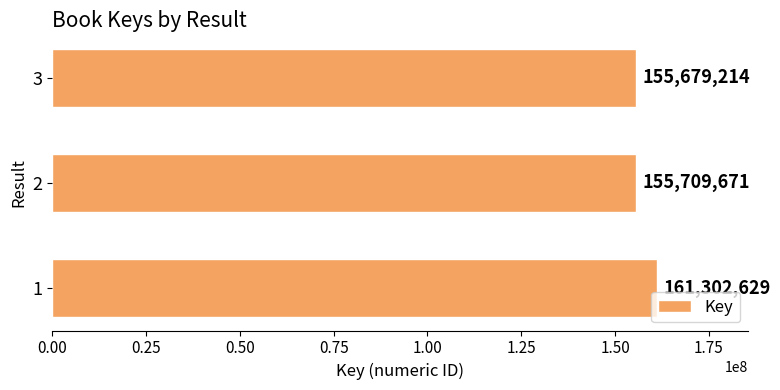

What is the average value?

157563838